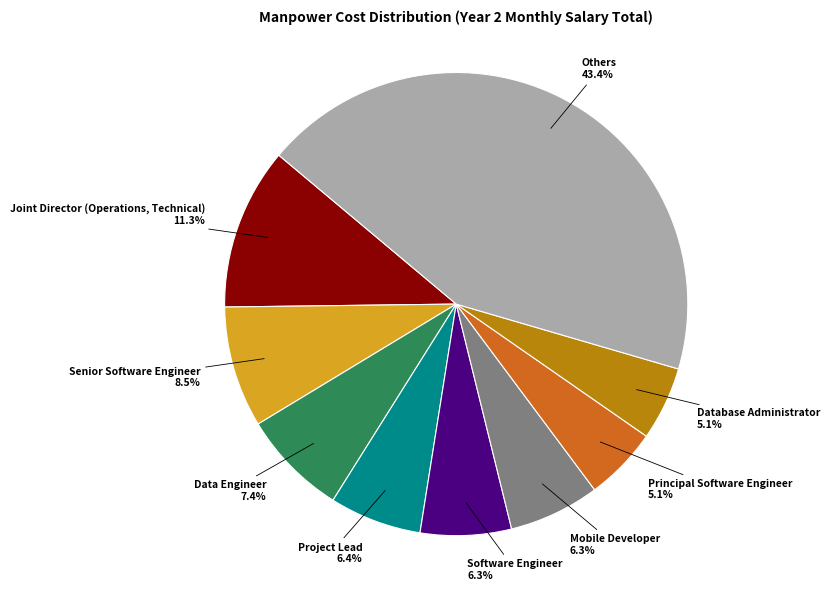

Approximately how many times larger is the value at Database Administrator compared to Project Lead?

0.8